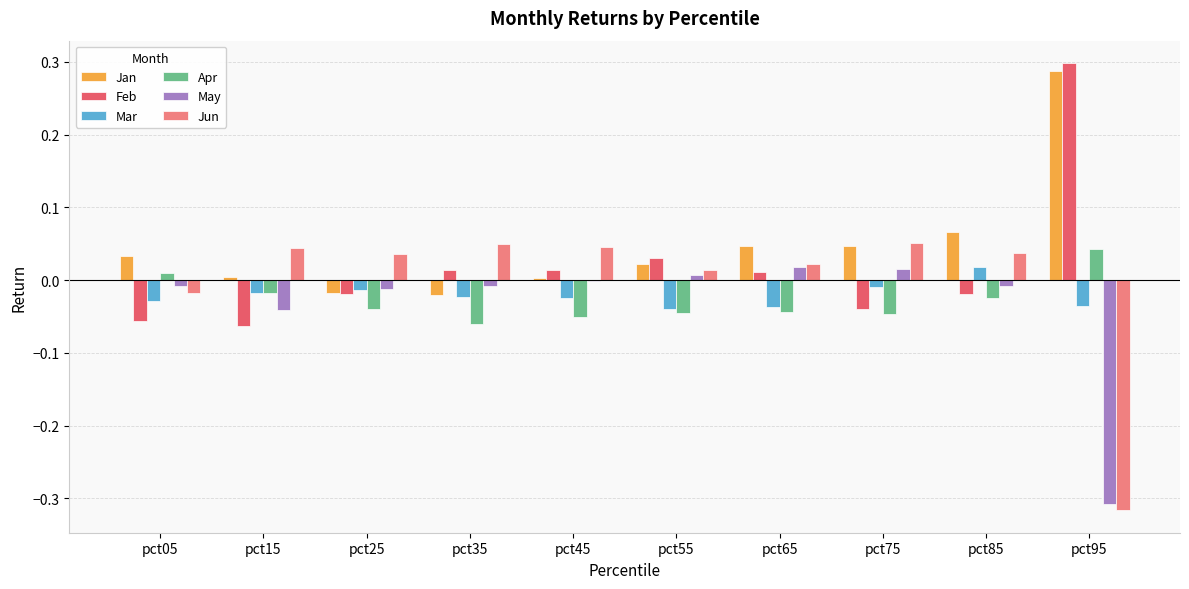

Is the value of May at pct95 greater than the value of Apr at pct15?

No